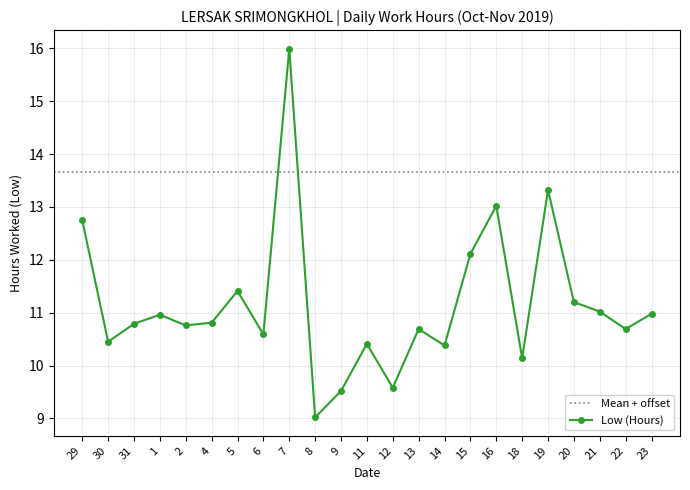

Reading left to right, list all the values displayed in this chart.

29=12.8	30=10.4	31=10.8	1=11.0	2=10.8	4=10.8	5=11.4	6=10.6	7=16.0	8=9.0	9=9.5	11=10.4	12=9.6	13=10.7	14=10.4	15=12.1	16=13.0	18=10.1	19=13.3	20=11.2	21=11.0	22=10.7	23=11.0